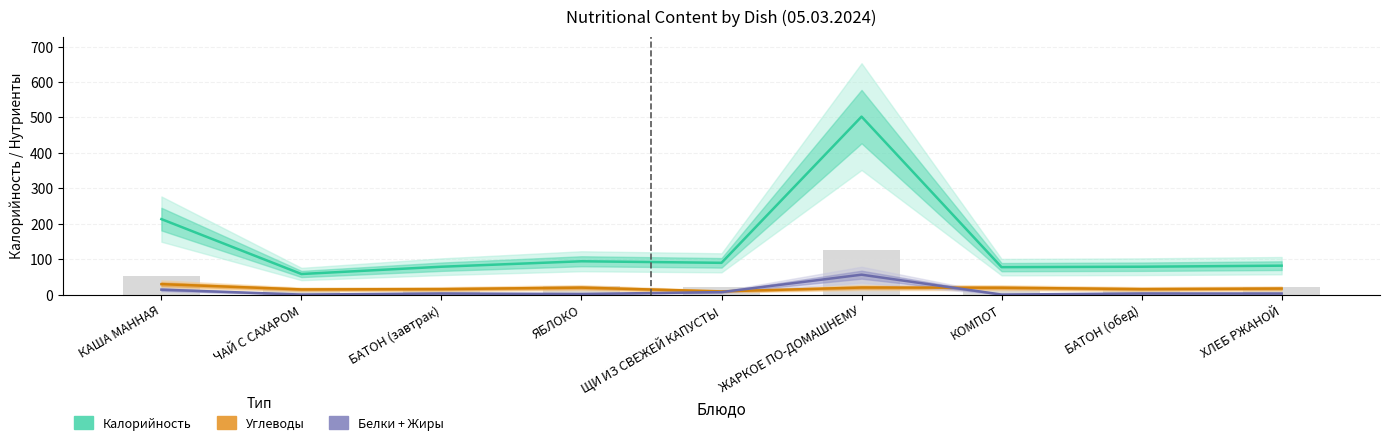

At how many categories does at least one series exceed 217?

1